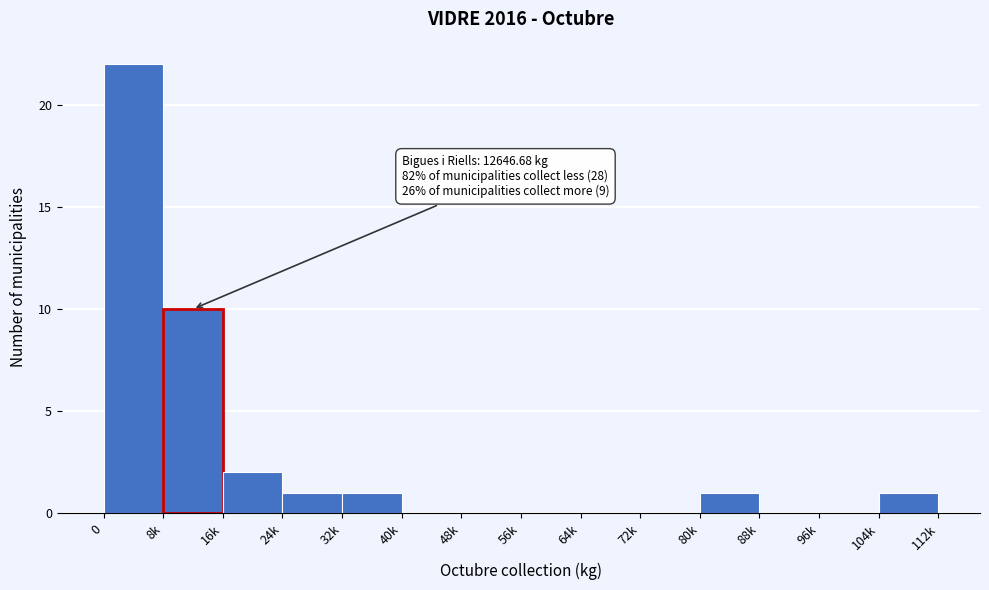

Reading left to right, list all the values displayed in this chart.

0=22	8k=10	16k=2	24k=1	32k=1	40k=0	48k=0	56k=0	64k=0	72k=0	80k=1	88k=0	96k=0	104k=1